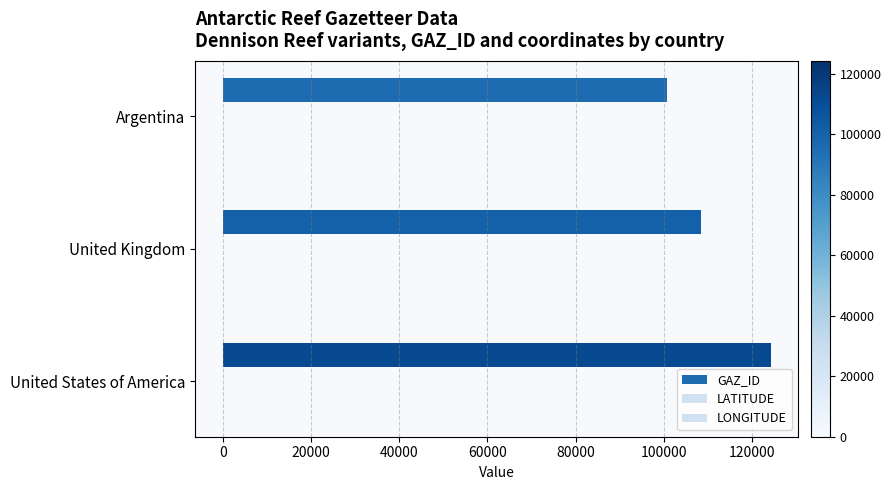

Reading left to right, list all the values displayed in this chart.

GAZ_ID: 100668.0	108479.0	124268.0
LATITUDE: 0.2	0.2	0.2
LONGITUDE: 0.2	0.2	0.2